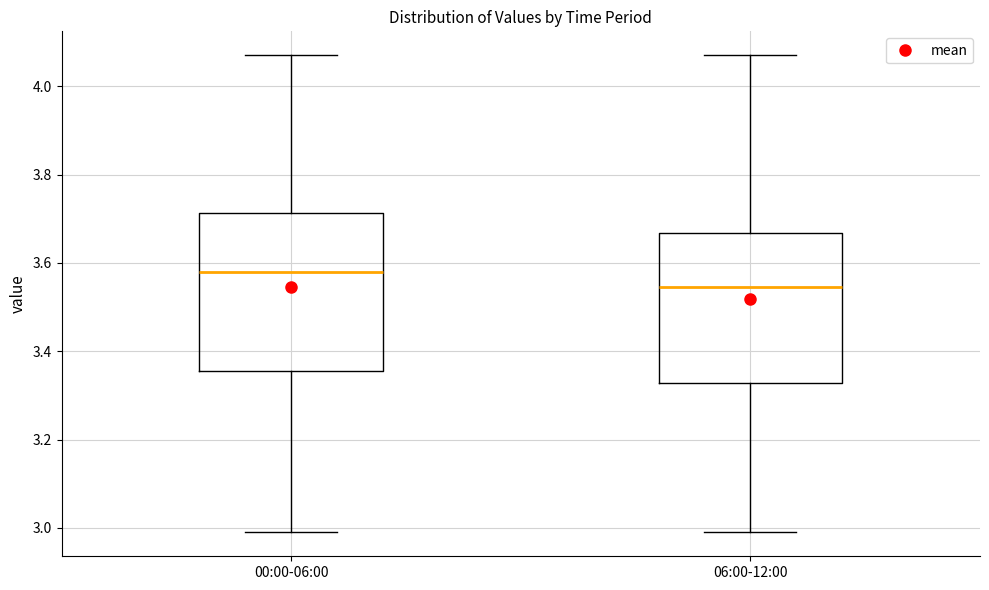

Reading left to right, transcribe this box plot: for each box, give where its median line is, the range the box spans, and where its two whiskers end, as read against the y-axis. The values are not printed on the chart, so give them approximately, as read against the axis.

00:00-06:00: median 3.58, box 3.36 to 3.72, whiskers 3.00 to 4.08
06:00-12:00: median 3.54, box 3.32 to 3.66, whiskers 3.00 to 4.08